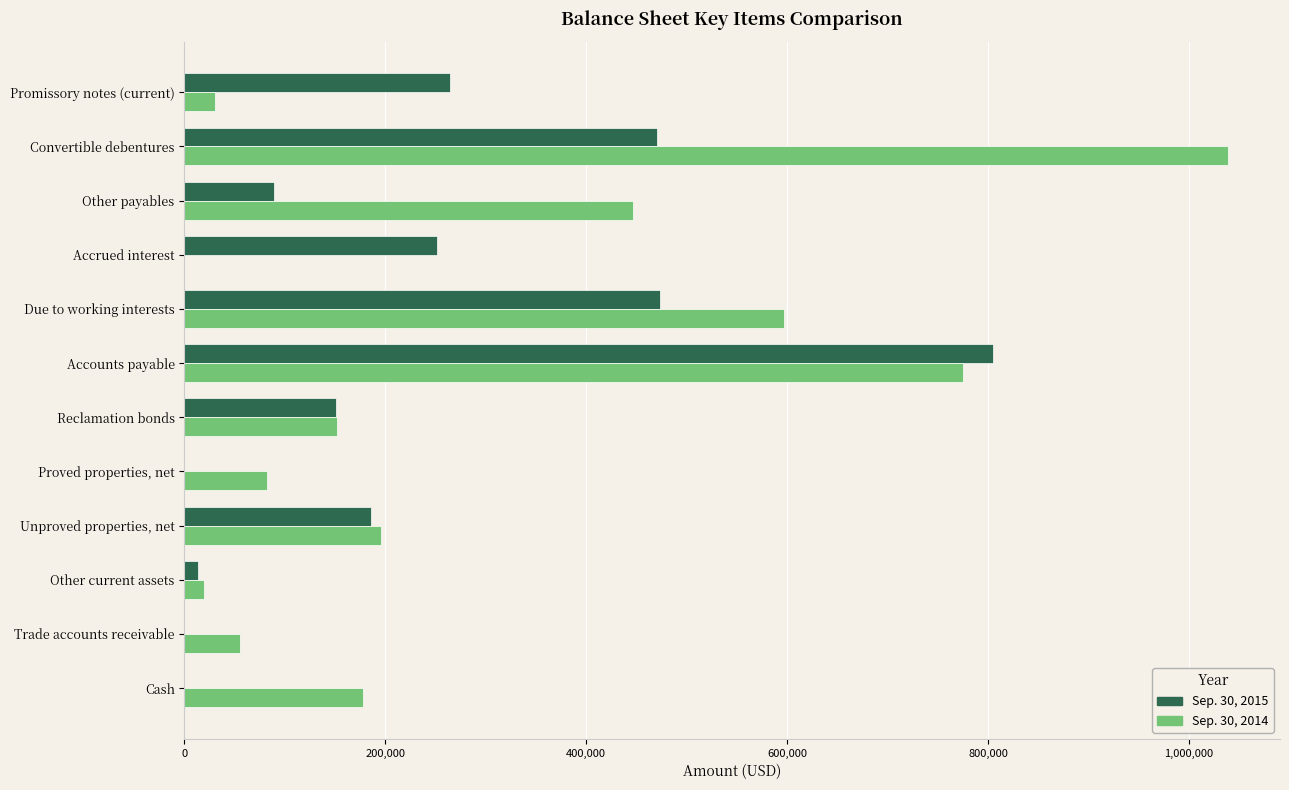

What is the greatest value displayed?

1038687